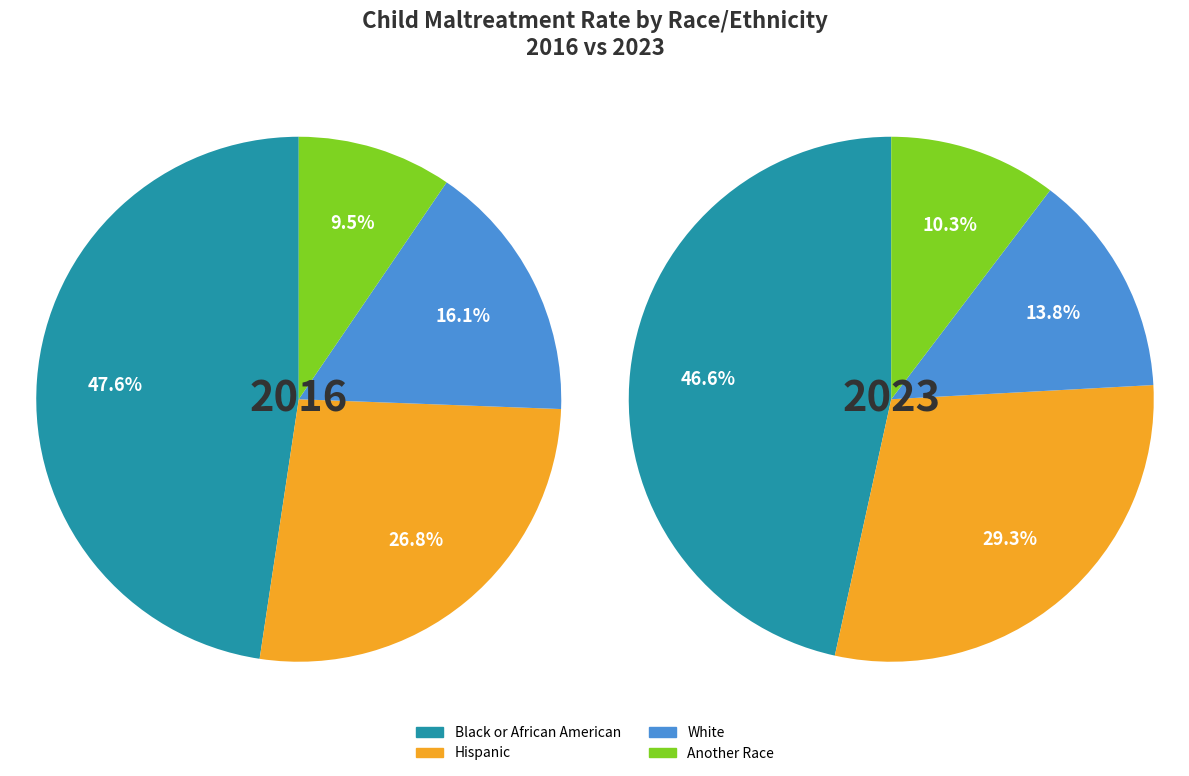

Is the sum of Hispanic 2023 and White 2018 greater than half?

No